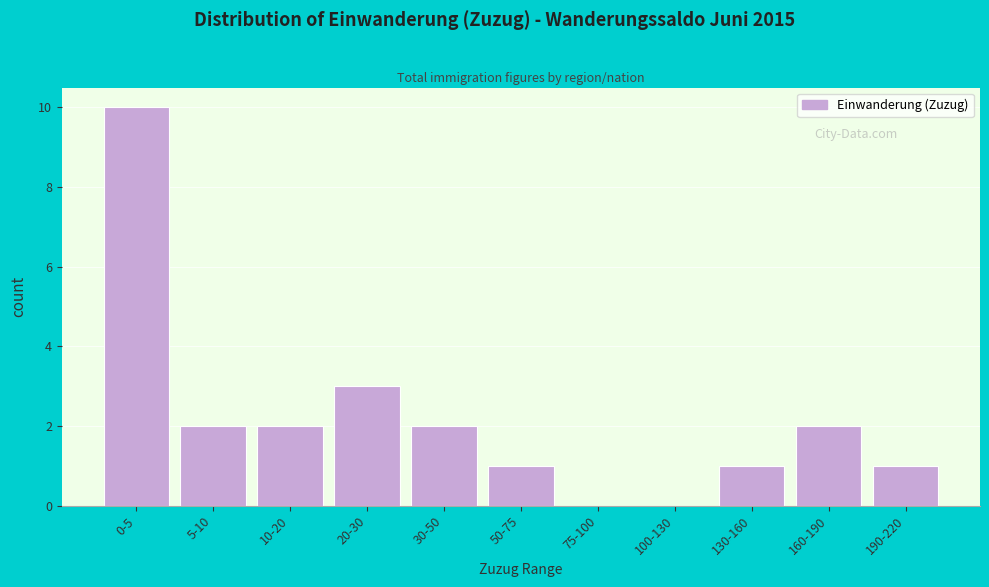

Reading left to right, list all the values displayed in this chart.

0-5=10	5-10=2	10-20=2	20-30=3	30-50=2	50-75=1	75-100=0	100-130=0	130-160=1	160-190=2	190-220=1